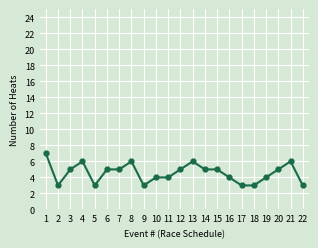

Does the chart have visible grid lines?

Yes